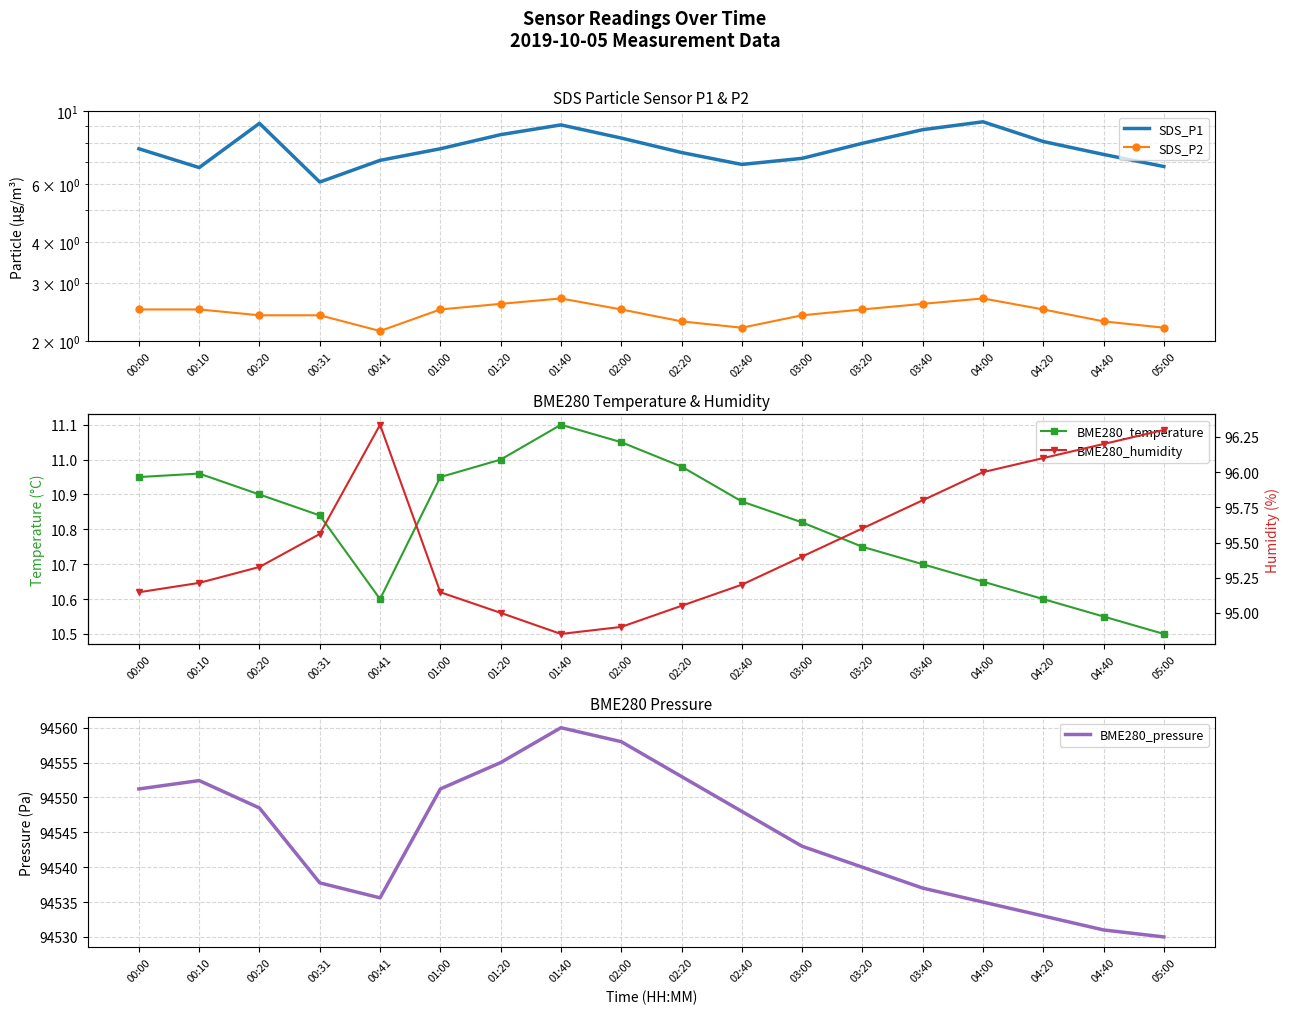

What is the label of the 11th point from the right?

01:40